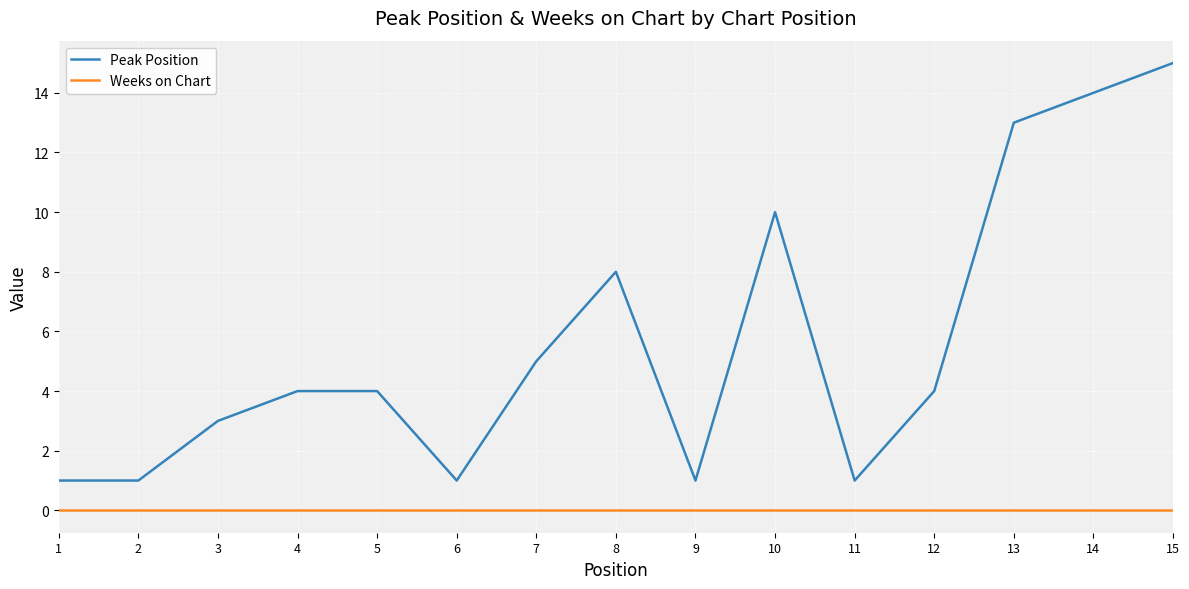

Between 11 and 14, which series saw the biggest shift?

Peak Position